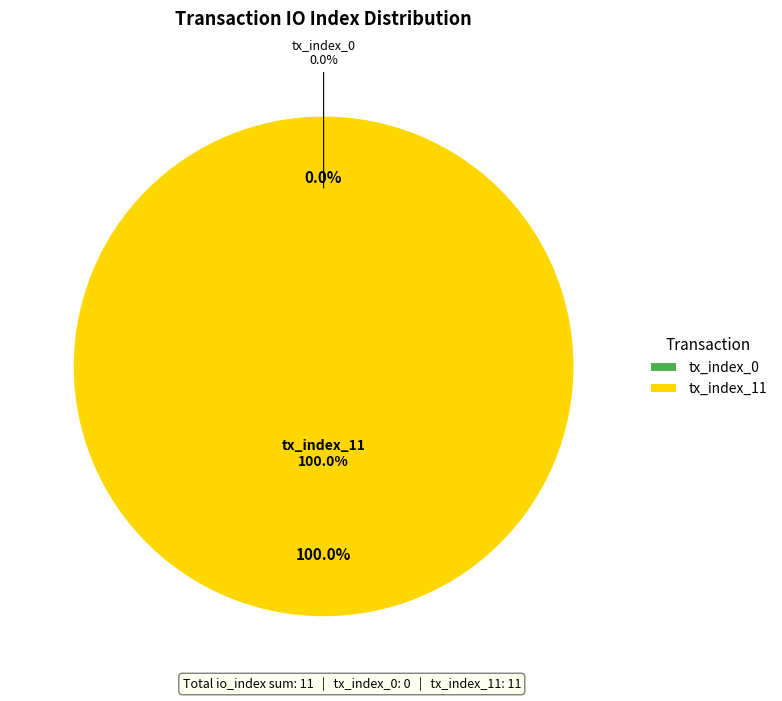

To the nearest percent, what is the combined percentage of tx_index_11 and tx_index_0?

100%